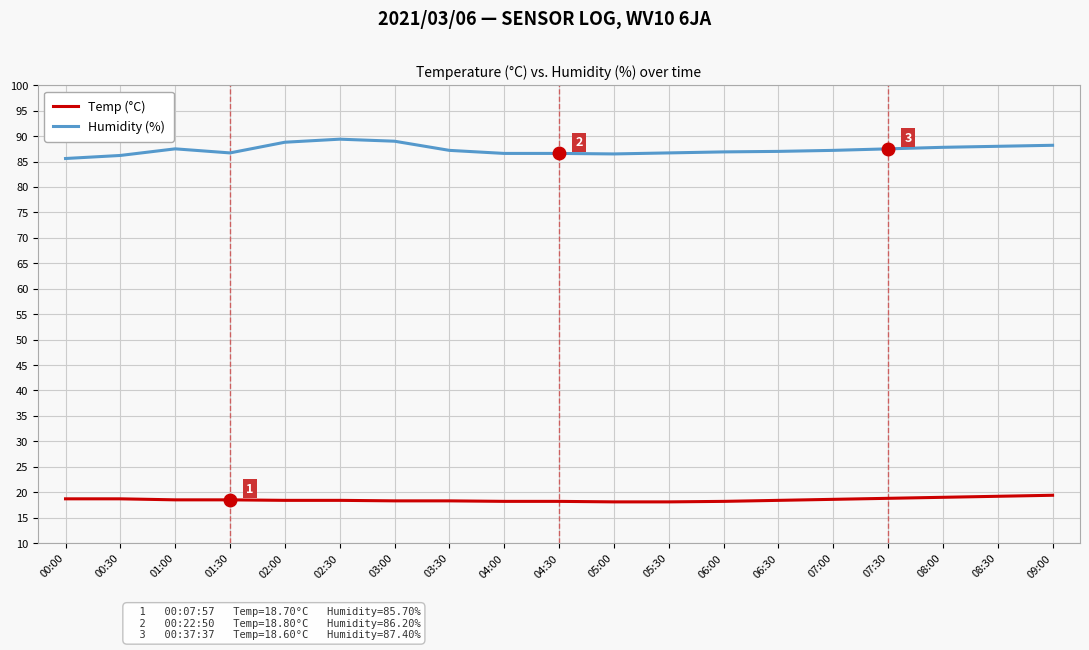

What is the approximate value of Humidity (%) at 03:00?

89.0